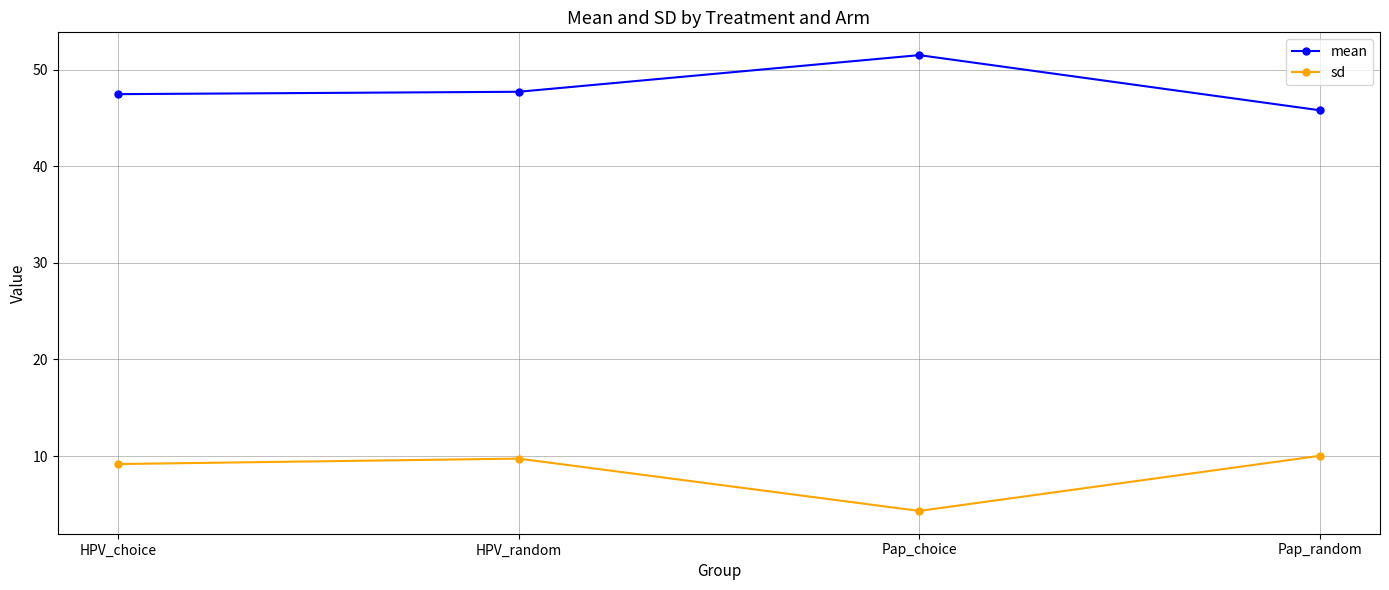

Reading left to right, what are all the values shown in this chart?

mean: HPV_choice=47.5	HPV_random=47.7	Pap_choice=51.5	Pap_random=45.8
sd: HPV_choice=9.2	HPV_random=9.7	Pap_choice=4.3	Pap_random=10.0